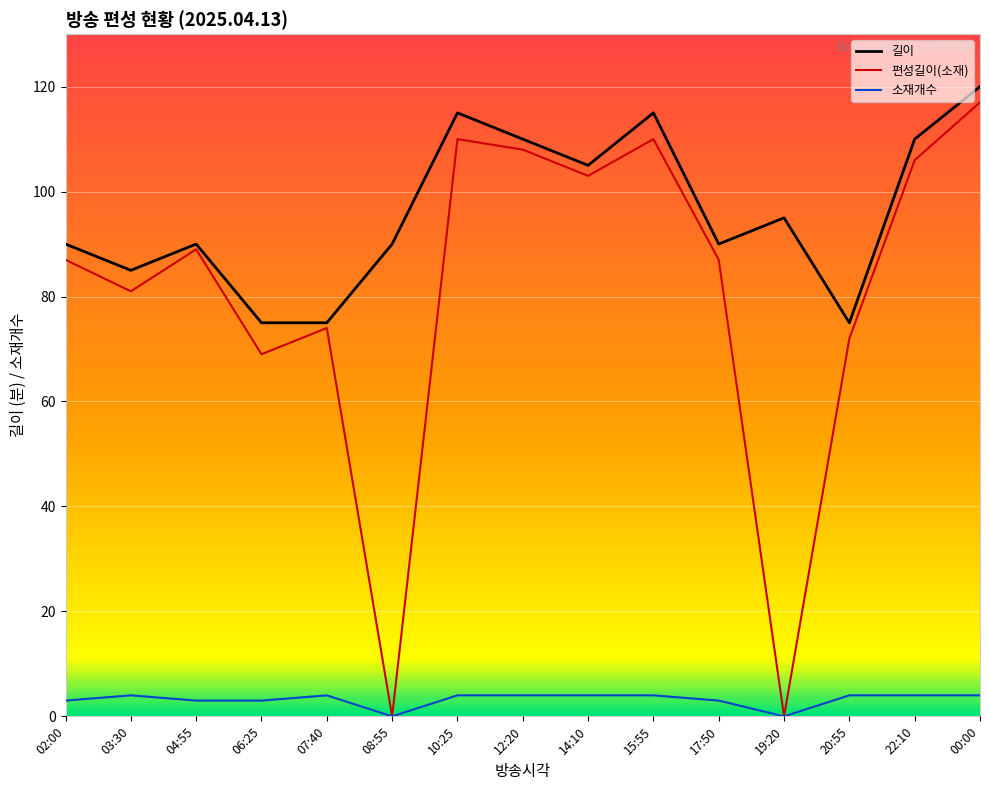

Which series has the largest total across all categories?

길이